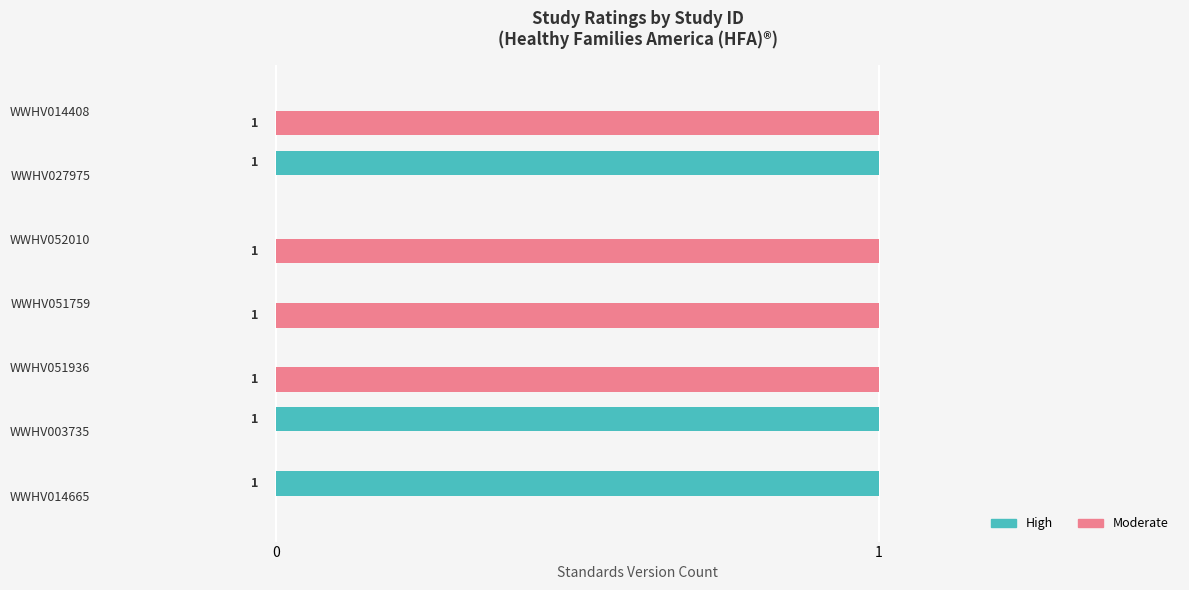

What is the sum of all Moderate values?

4